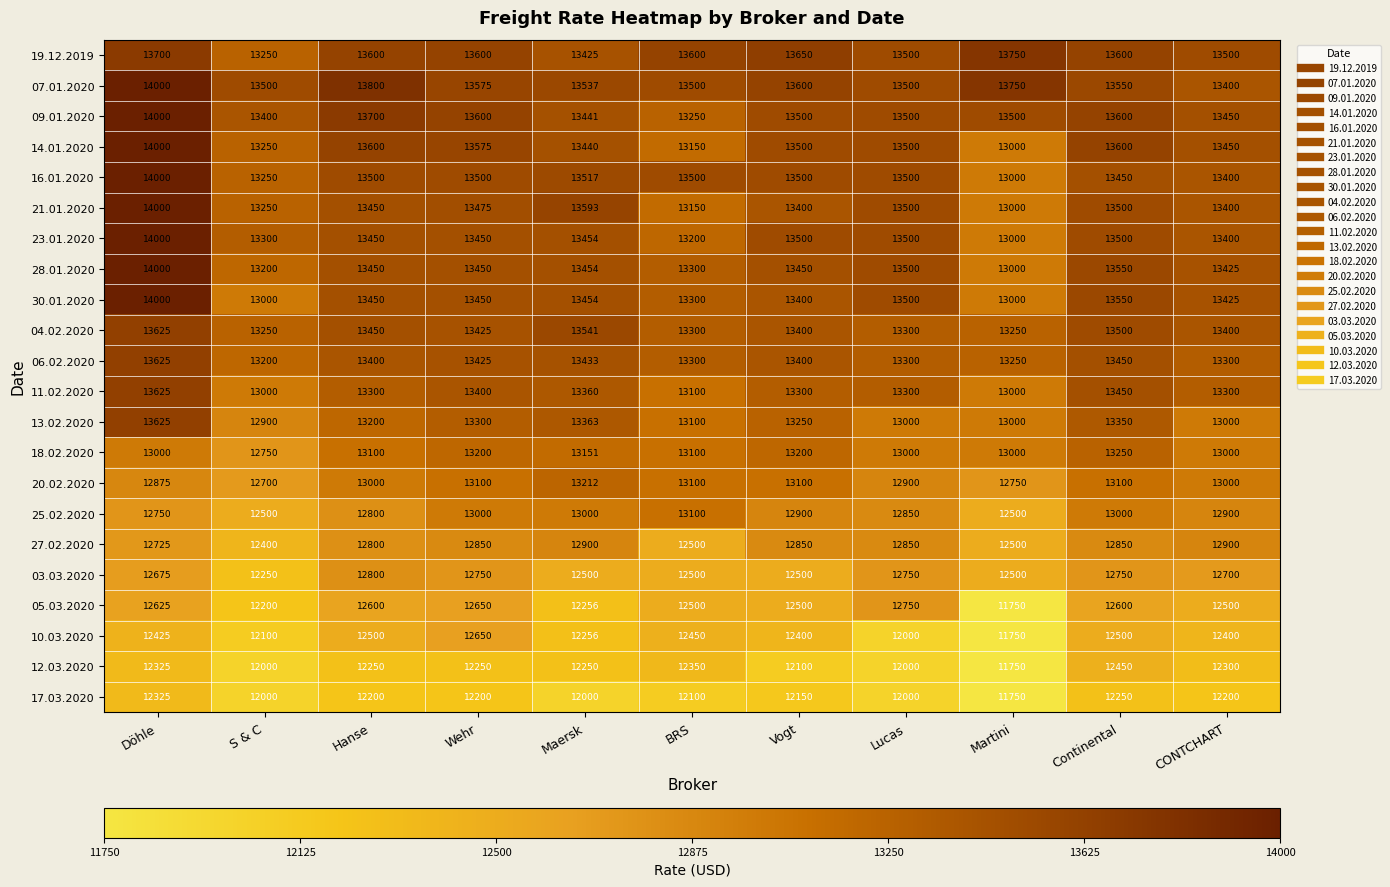

At how many categories does at least one series exceed 11927?

11